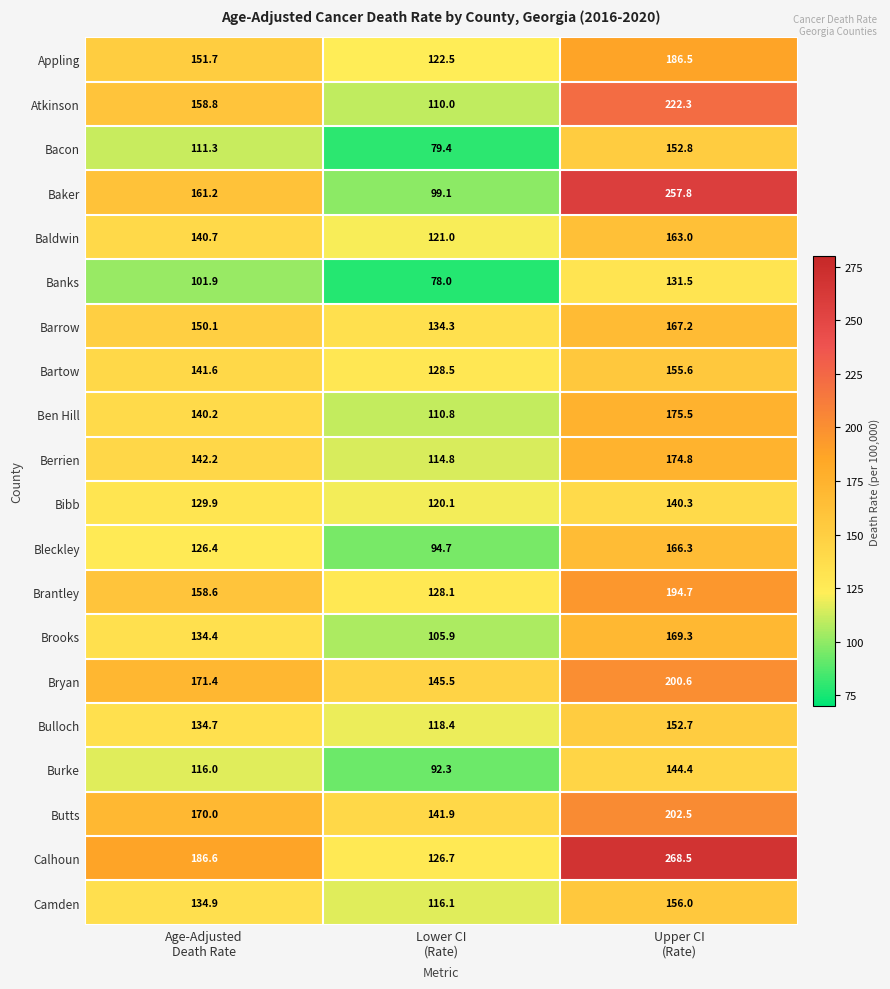

What is the minimum value shown in the chart?

78.0